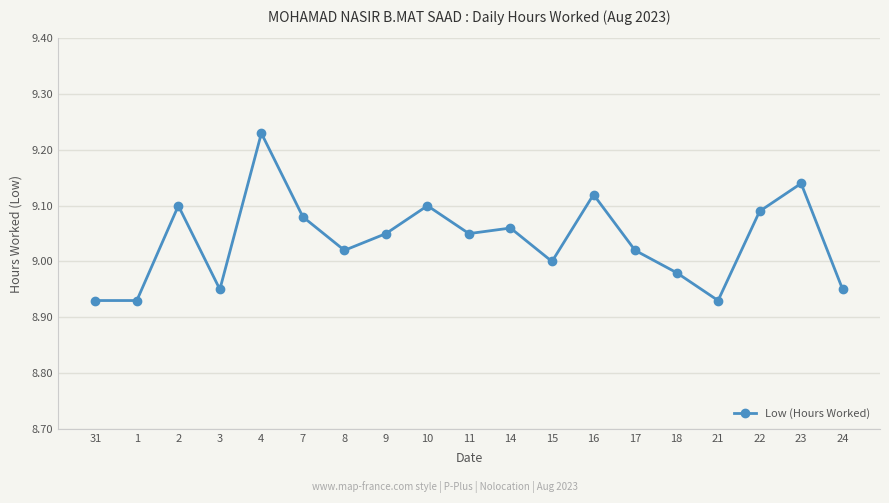

Approximately how many times larger is the value at 10 compared to 21?

1.0